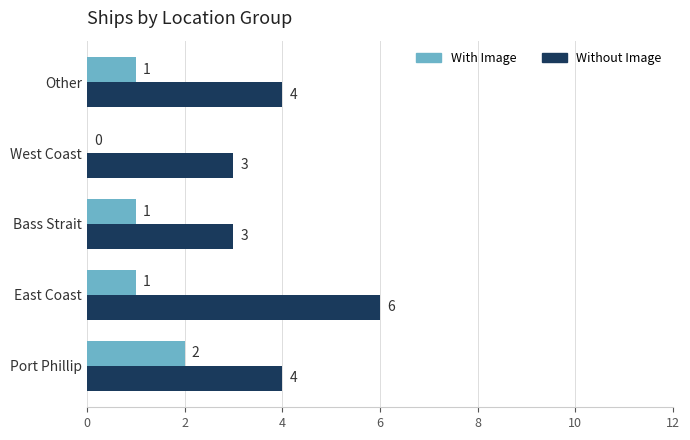

The Without Image series shows 7 at Port Phillip. True or false?

False